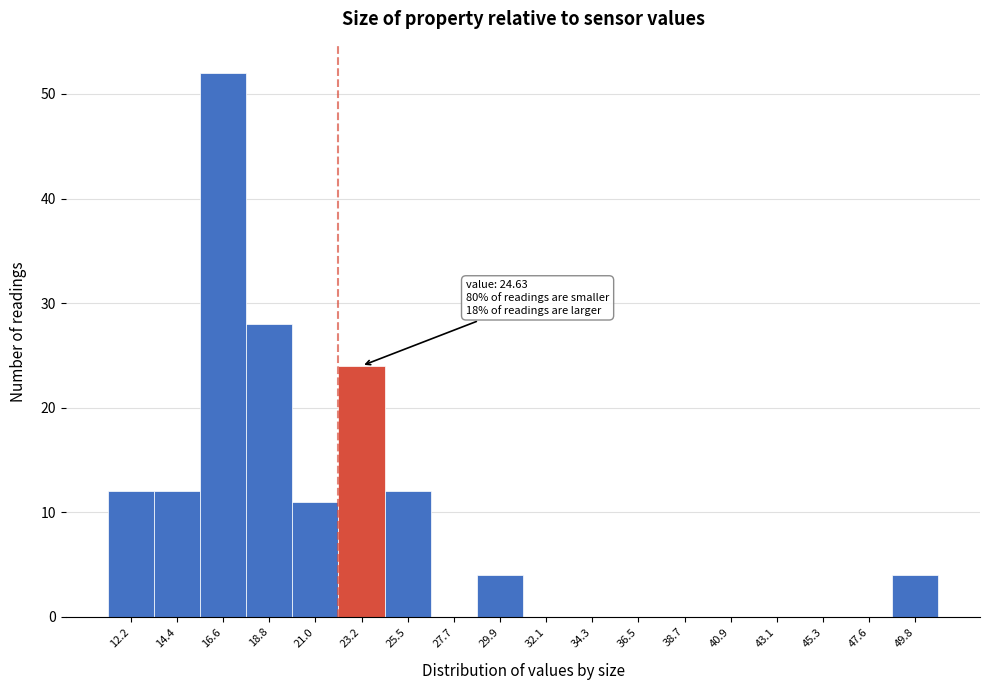

Reading right to left, transcribe all the data shown in this chart.

49.8=4	47.6=0	45.3=0	43.1=0	40.9=0	38.7=0	36.5=0	34.3=0	32.1=0	29.9=4	27.7=0	25.5=12	23.2=24	21.0=11	18.8=28	16.6=52	14.4=12	12.2=12